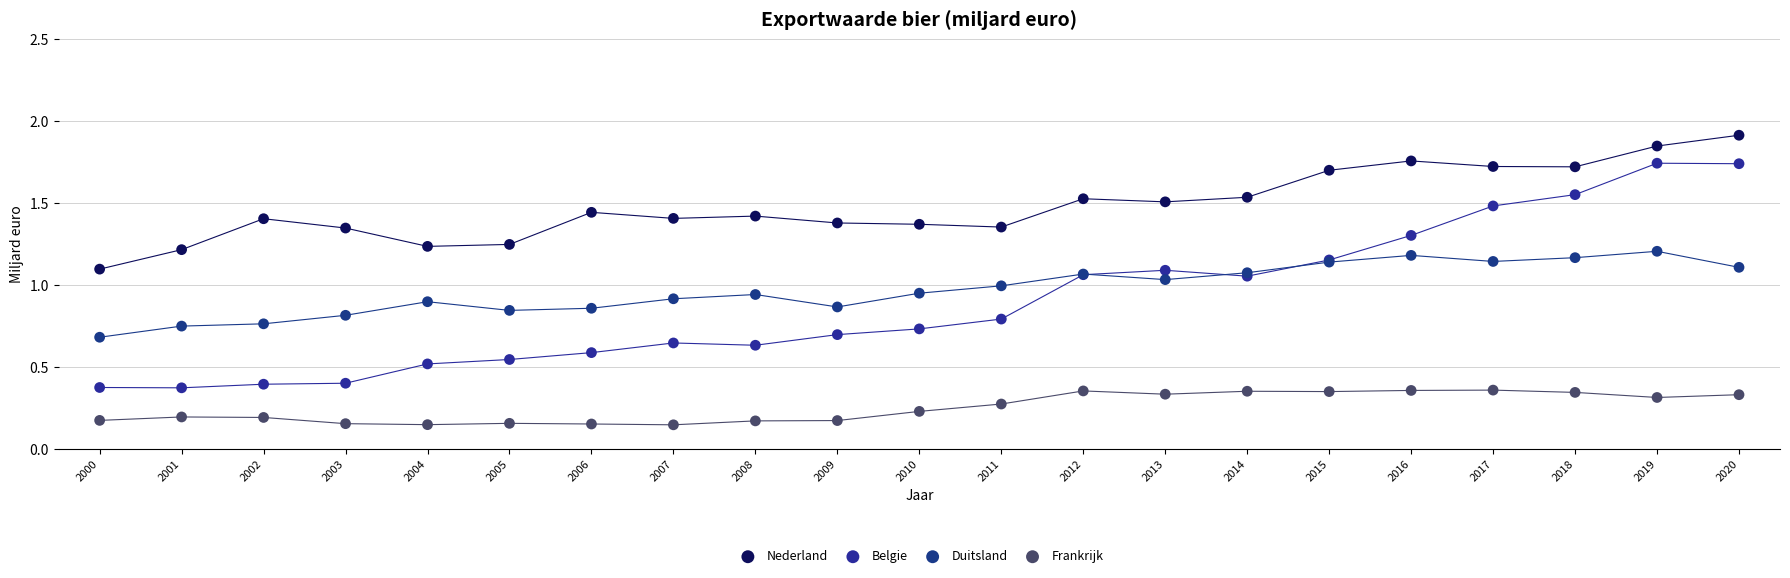

What are all the series names shown in the legend?

Nederland, Belgie, Duitsland, Frankrijk